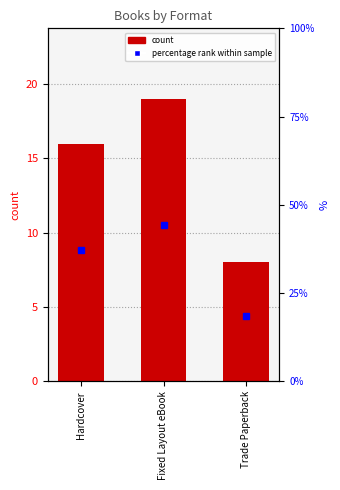

The value of count at Trade Paperback is 3.4. True or false?

False